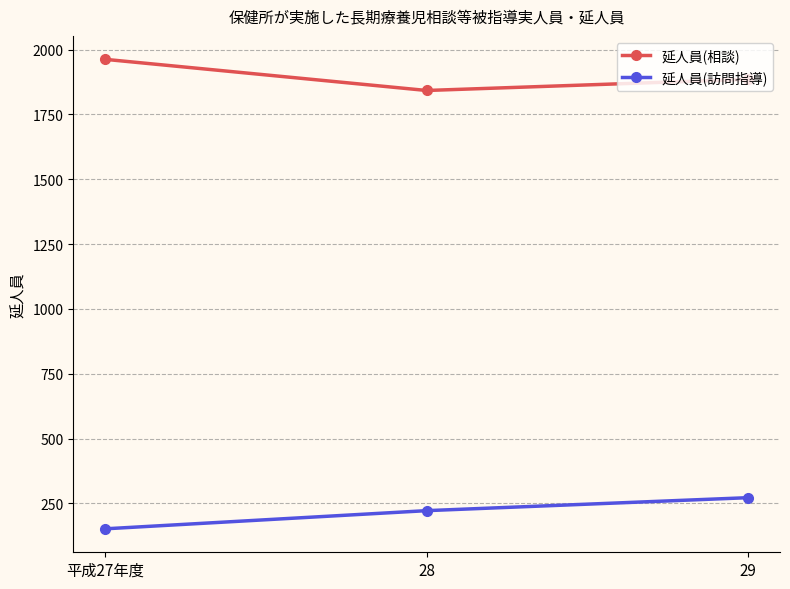

Does the chart have visible grid lines?

Yes